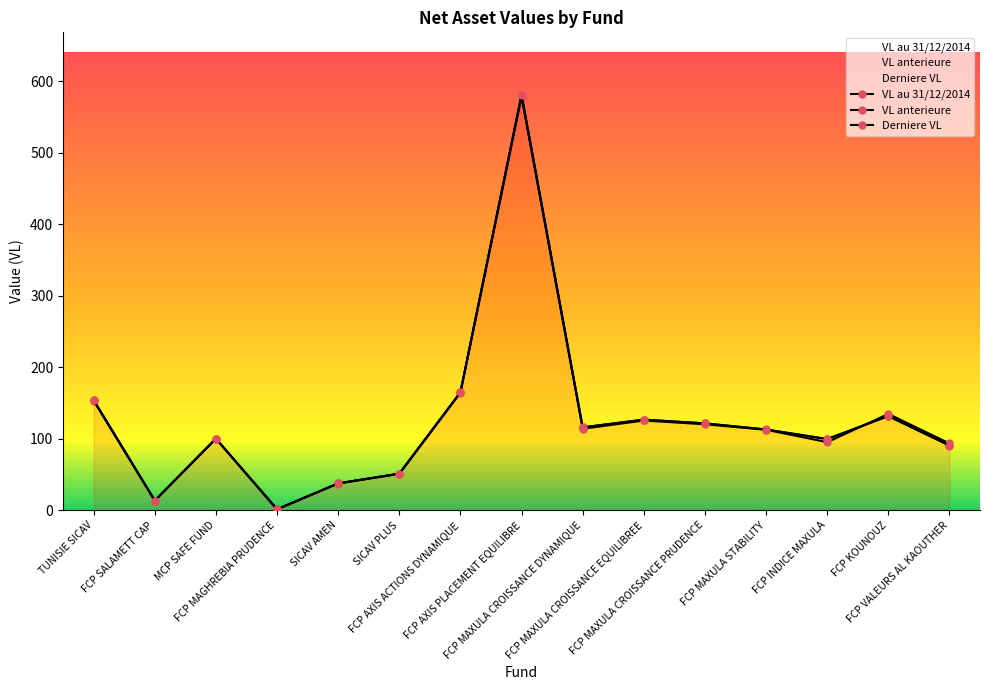

What is the difference between the Derniere VL values at FCP MAGHREBIA PRUDENCE and FCP AXIS PLACEMENT EQUILIBRE?

579.7